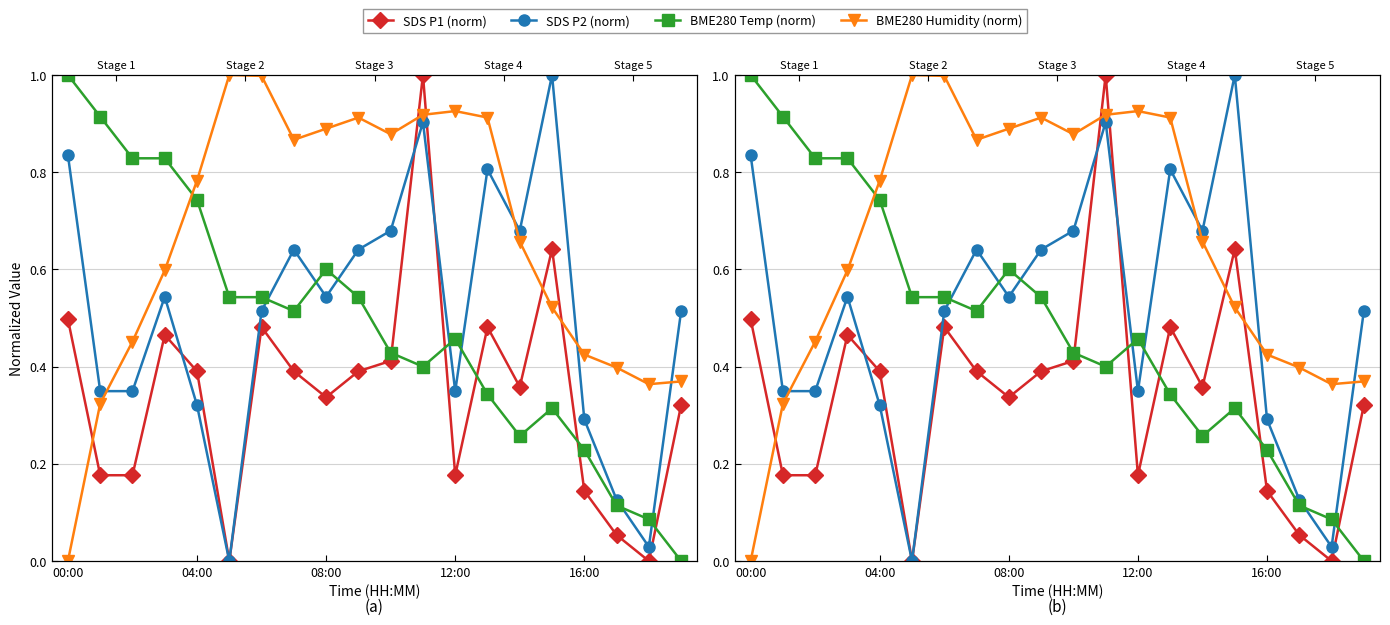

What is the label of the 11th point from the left?

10